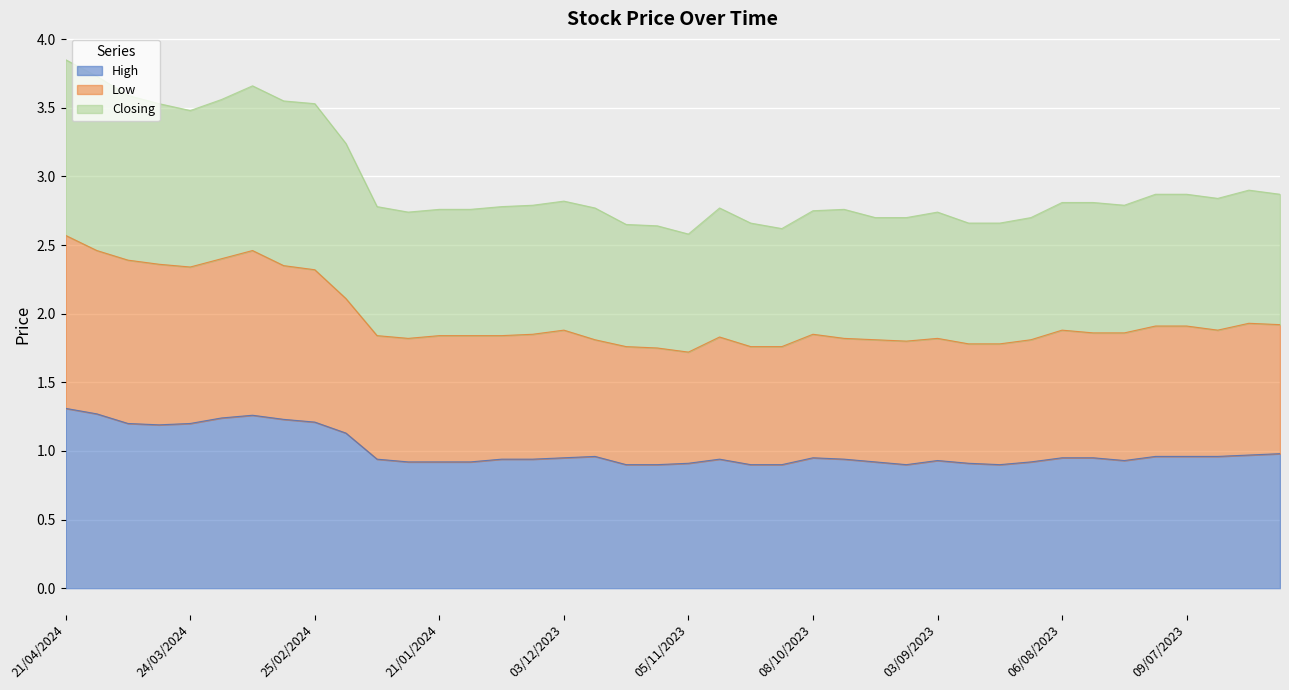

True or false: Low and Closing cross at least once.

False